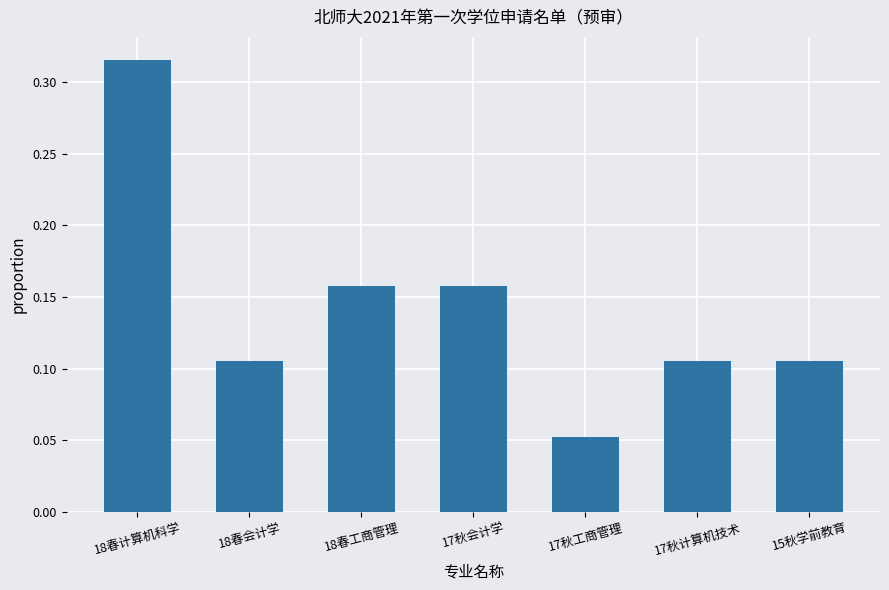

Where is the data nearest to the value 0?

17秋工商管理